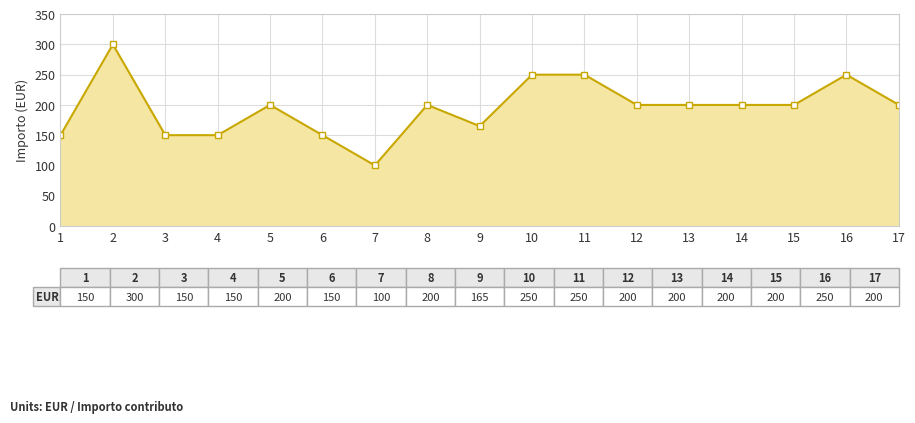

Where does the data first go above 200?

2